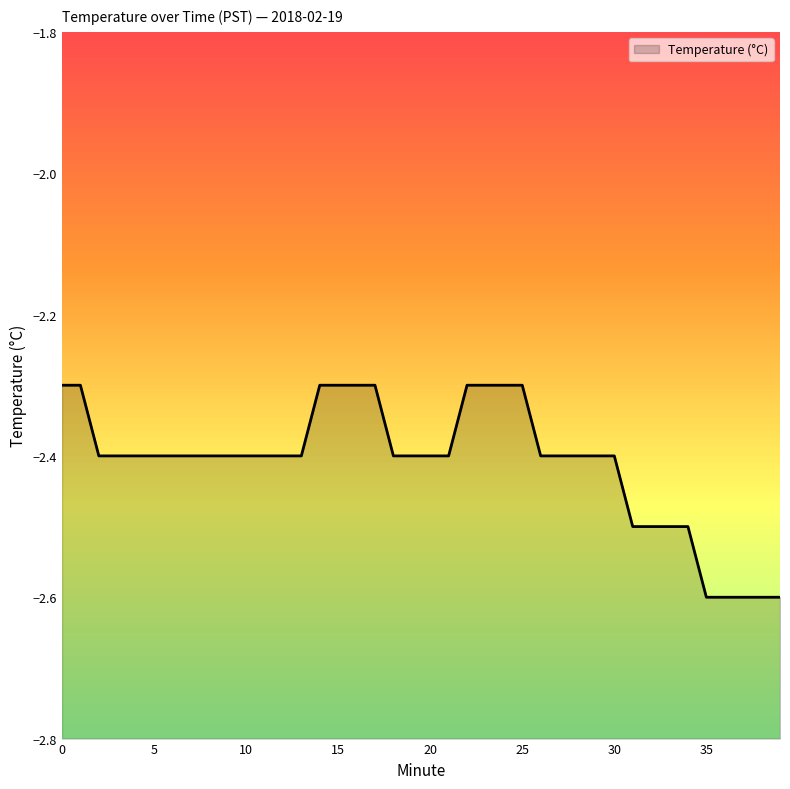

Reading left to right, list all the values displayed in this chart.

-2.3	-2.3	-2.4	-2.4	-2.4	-2.4	-2.4	-2.4	-2.4	-2.4	-2.4	-2.4	-2.4	-2.4	-2.3	-2.3	-2.3	-2.3	-2.4	-2.4	-2.4	-2.4	-2.3	-2.3	-2.3	-2.3	-2.4	-2.4	-2.4	-2.4	-2.4	-2.5	-2.5	-2.5	-2.5	-2.6	-2.6	-2.6	-2.6	-2.6